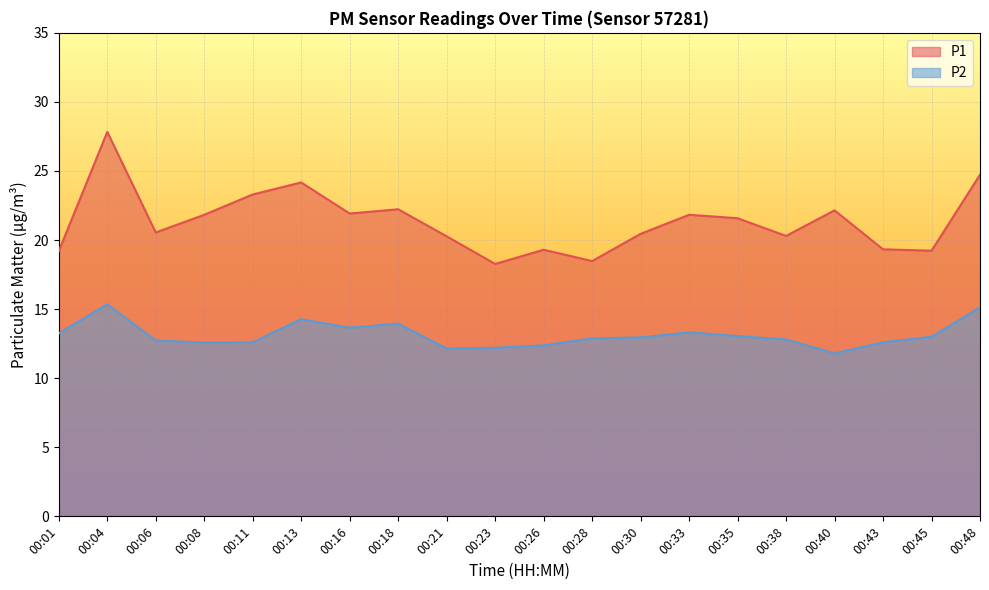

List the series in order of their overall mean, lowest first.

P2, P1